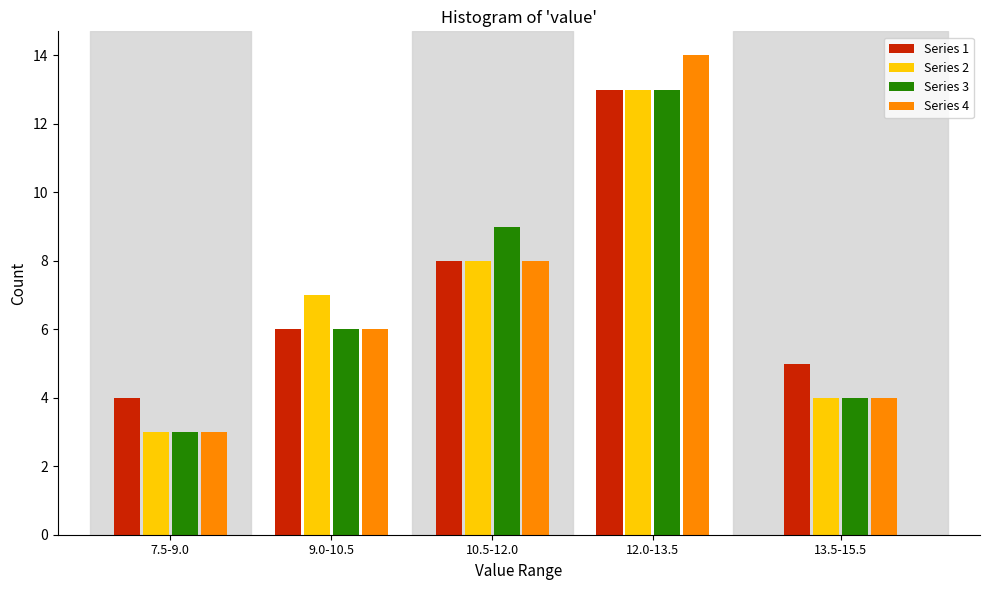

Reading right to left, extract all data points from this chart.

Series 1: 13.5-15.5=5	12.0-13.5=13	10.5-12.0=8	9.0-10.5=6	7.5-9.0=4
Series 2: 13.5-15.5=4	12.0-13.5=13	10.5-12.0=8	9.0-10.5=7	7.5-9.0=3
Series 3: 13.5-15.5=4	12.0-13.5=13	10.5-12.0=9	9.0-10.5=6	7.5-9.0=3
Series 4: 13.5-15.5=4	12.0-13.5=14	10.5-12.0=8	9.0-10.5=6	7.5-9.0=3